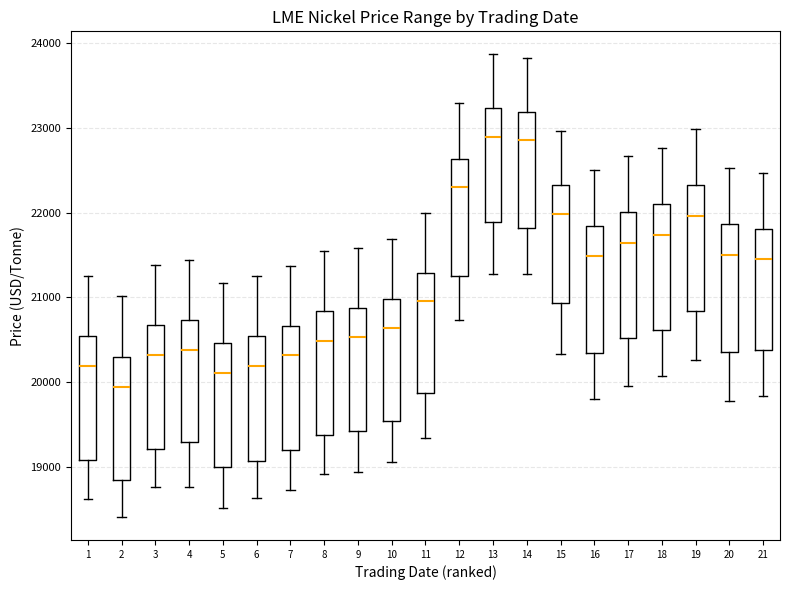

Where is the upper edge of the box at x = 13 on the y-axis? The values are not printed on the chart, so give them approximately, as read against the axis.

23200